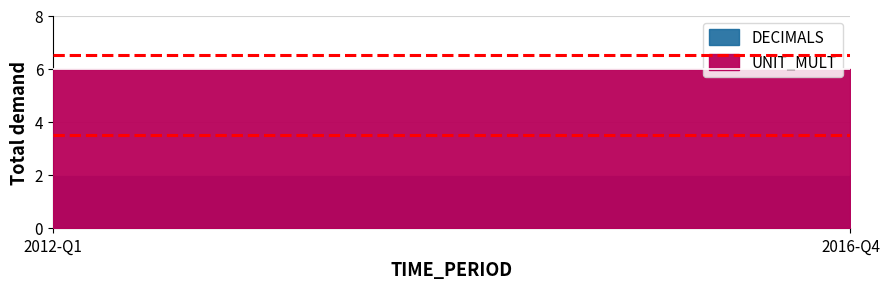

The value of DECIMALS at 2014-Q3 is 1. True or false?

False